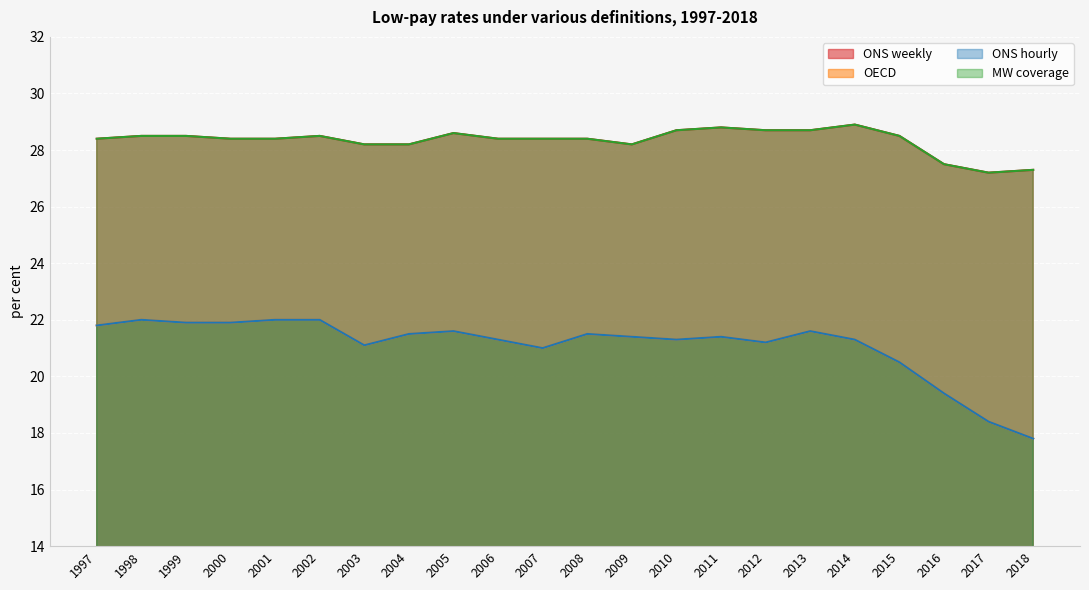

What value does the ONS weekly series have at 2017?

27.2